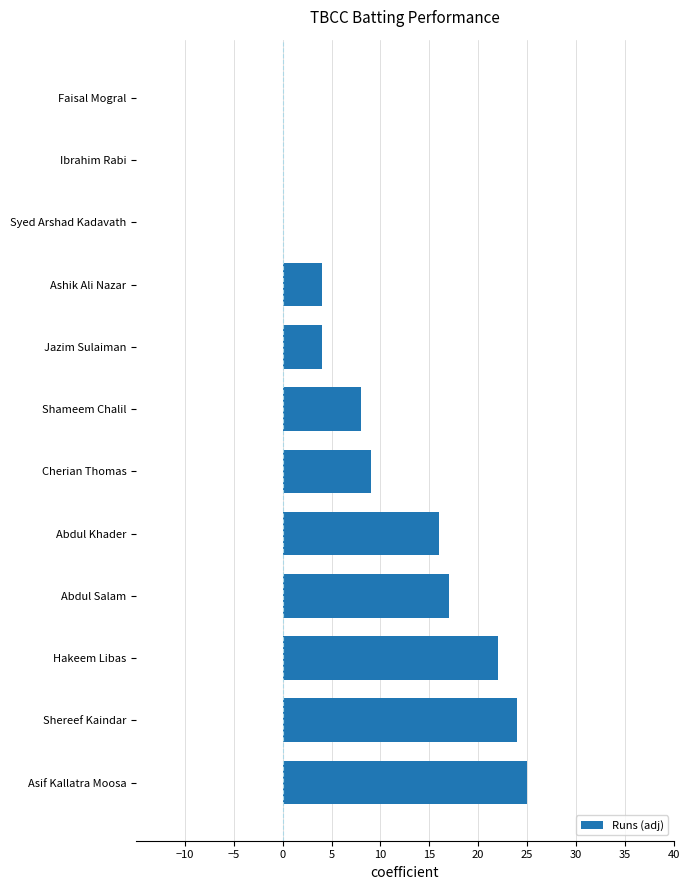

Read the value at Hakeem Libas.

22